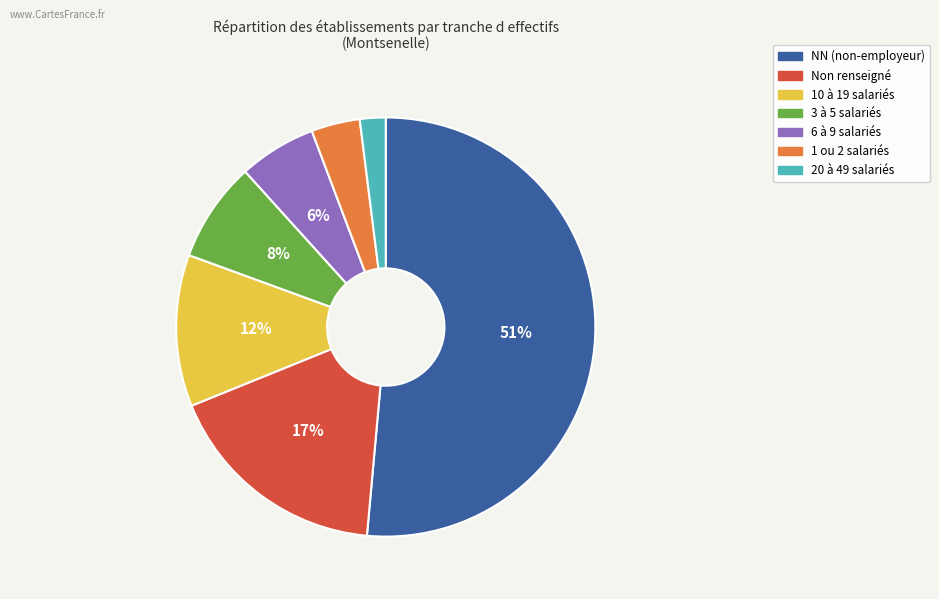

To the nearest percent, what is the average slice percentage?

14%